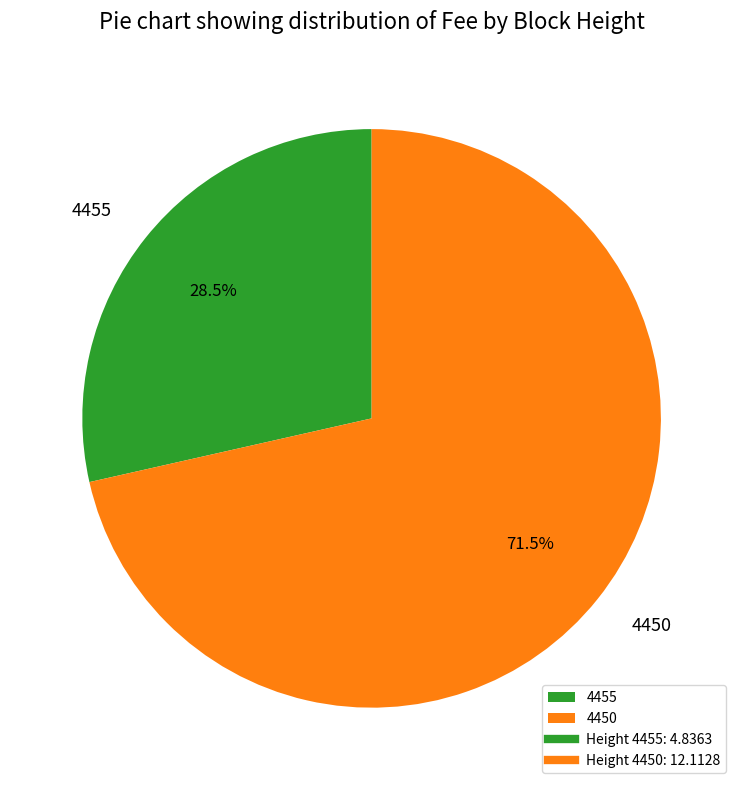

To the nearest percent, what is the combined percentage of 4455 and 4450?

100%